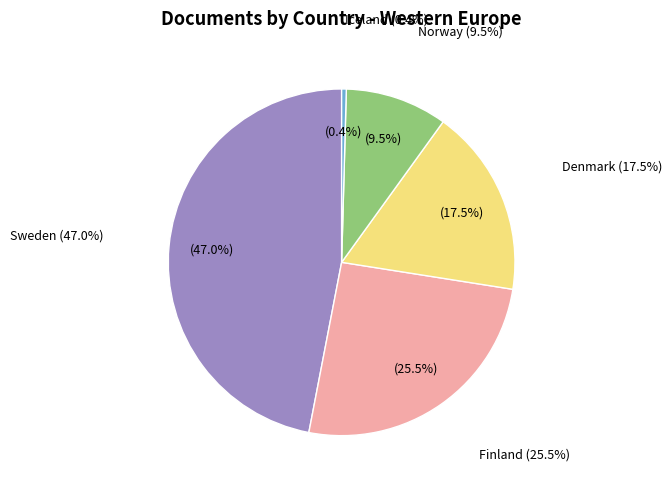

Does Finland account for over 50% of the chart?

No